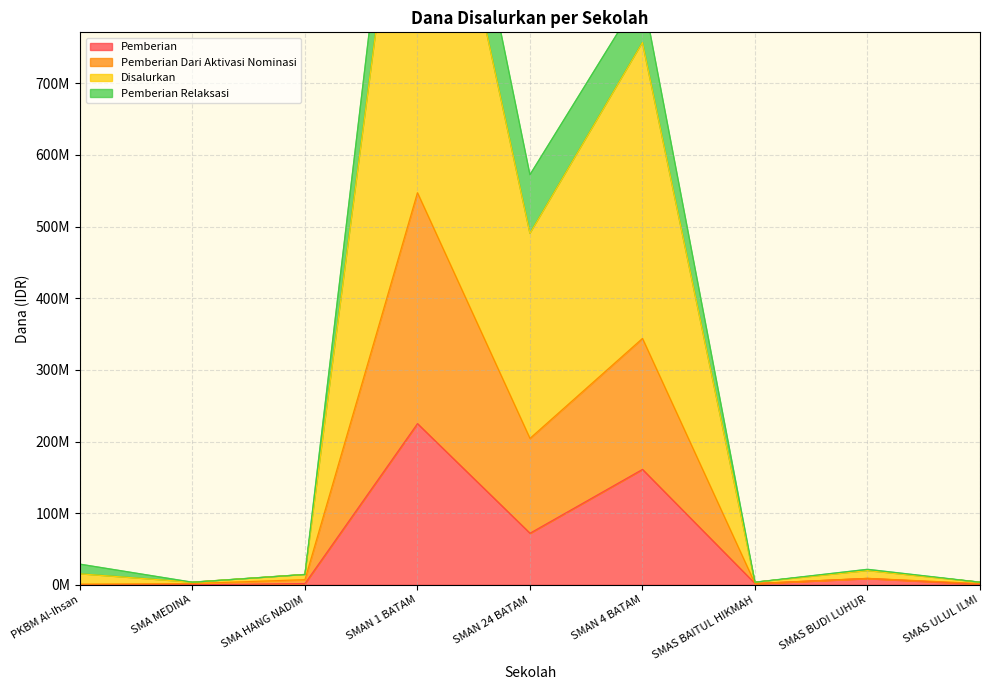

What is the value of the Pemberian point at the 8th from the left?

9000000